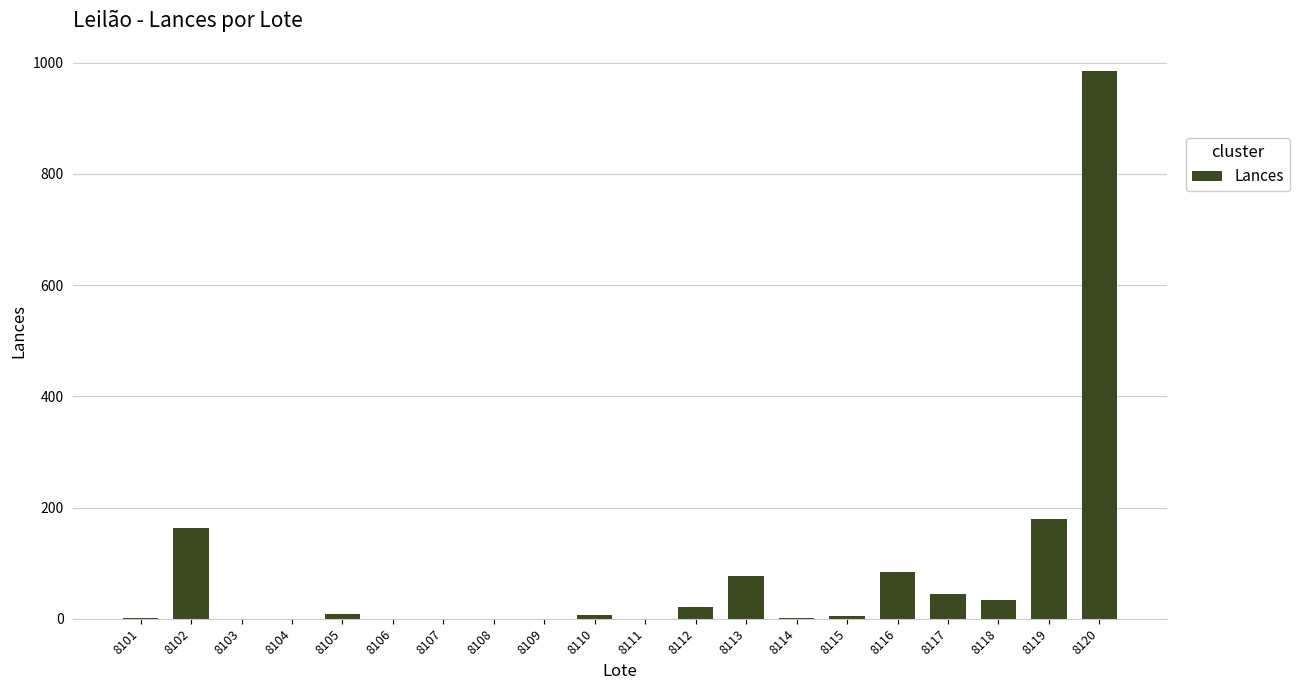

The value at 8103 is 0. True or false?

True